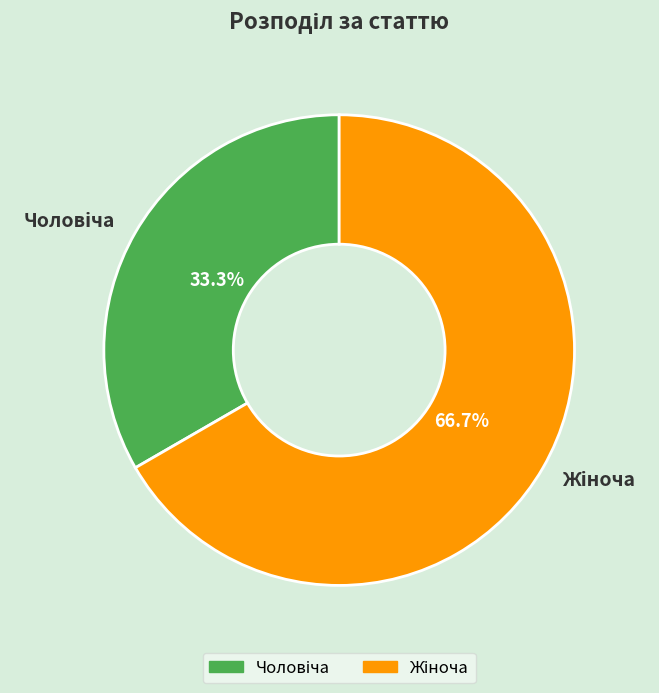

Is there any slice that represents more than half of the pie?

Yes